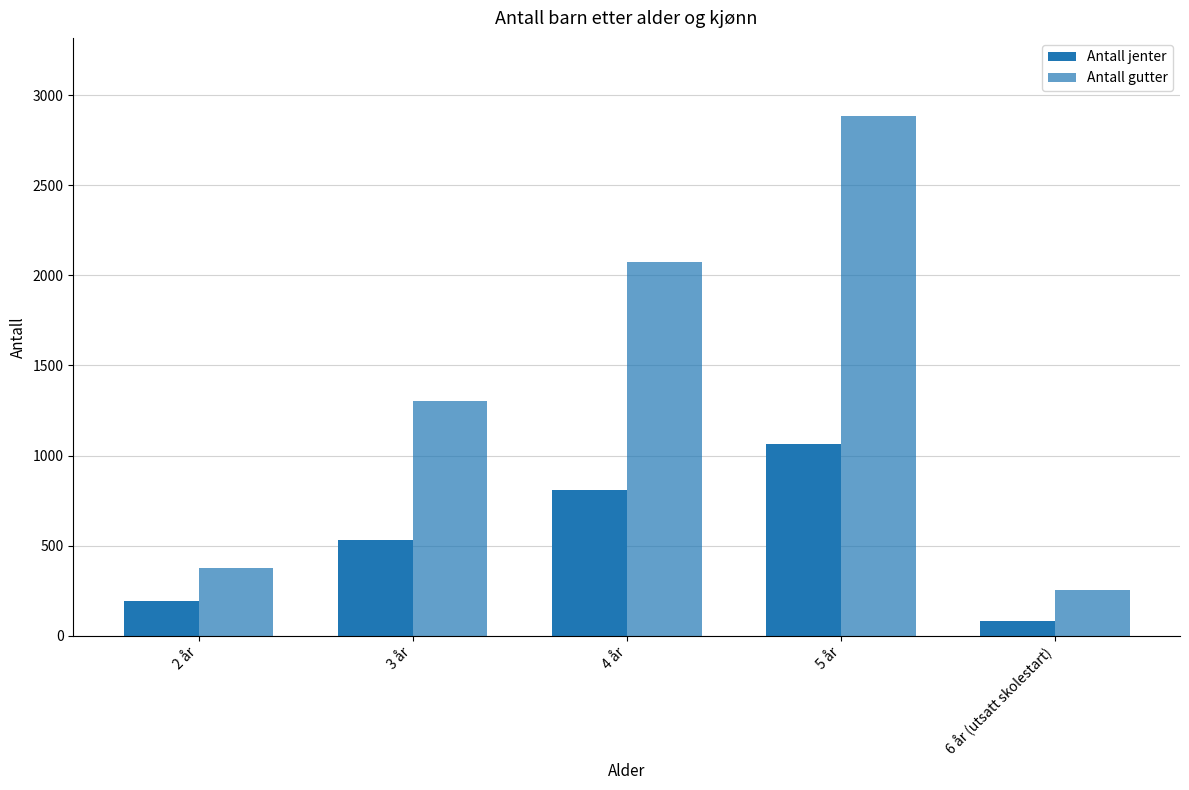

How many groups of bars are there?

5